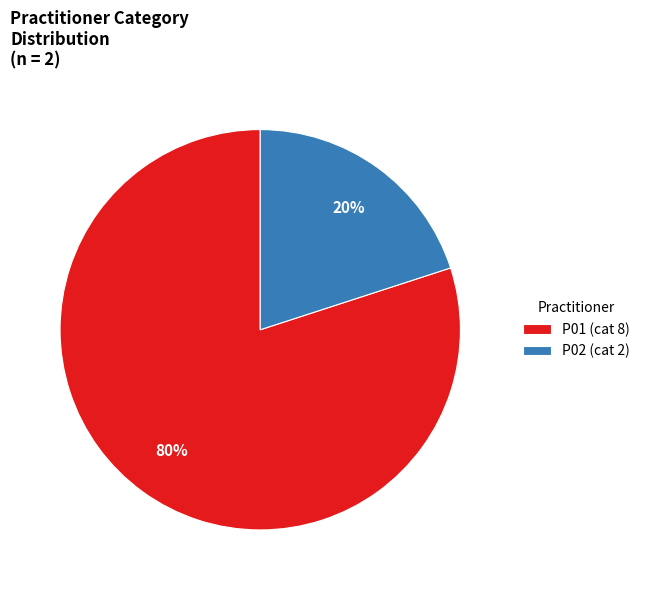

To the nearest percent, what is the difference between the P02 and P01 slice percentages?

60%